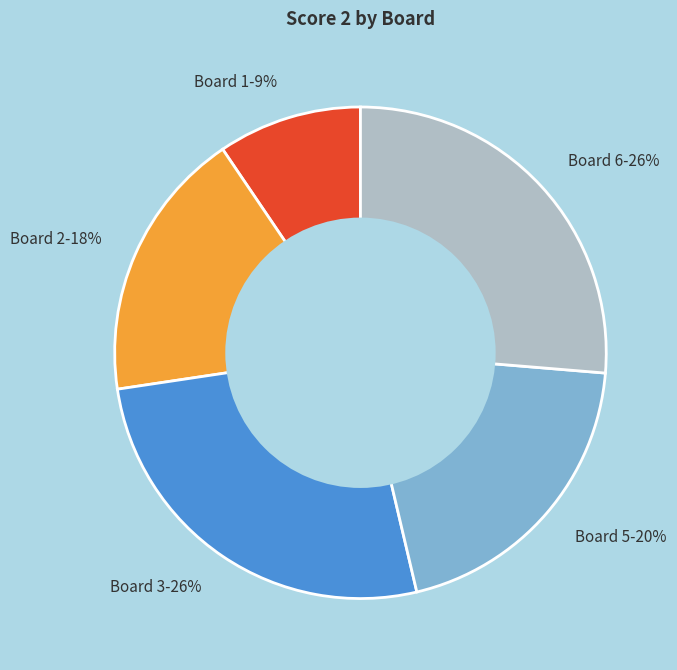

How many slices are in this pie chart?

5